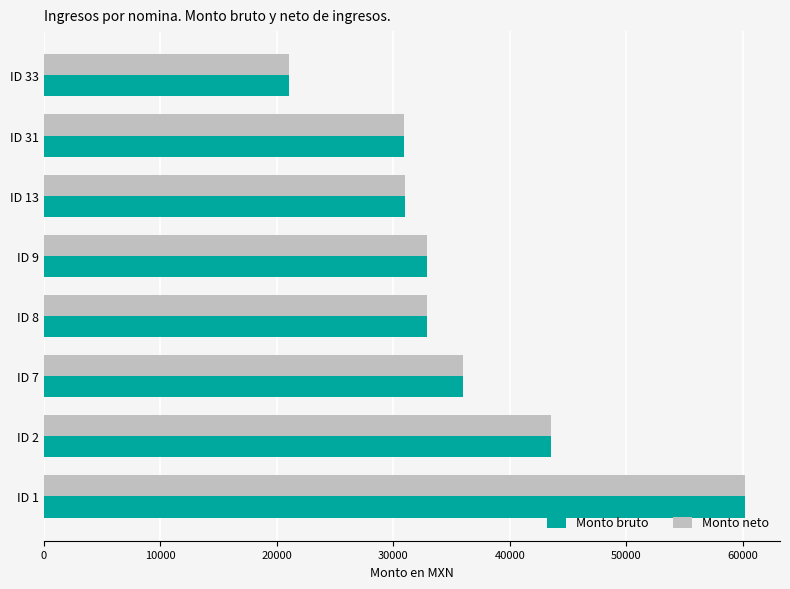

What is the highest value of the Monto neto series?

60165